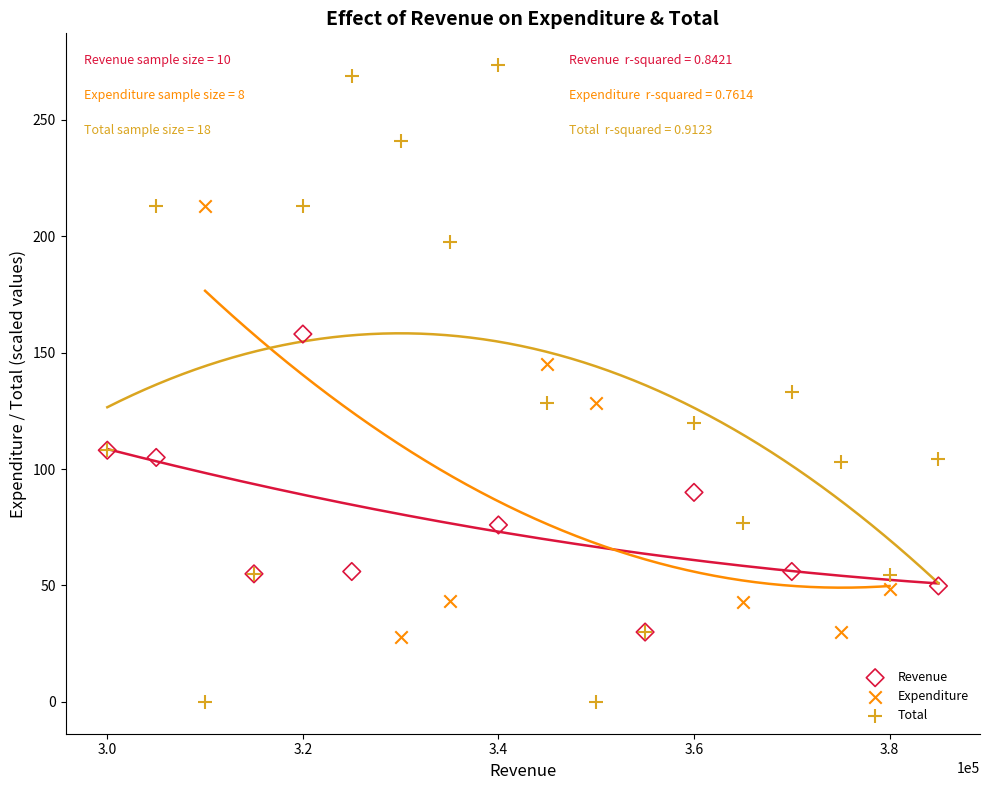

Which series contains the lowest Y value?

Total